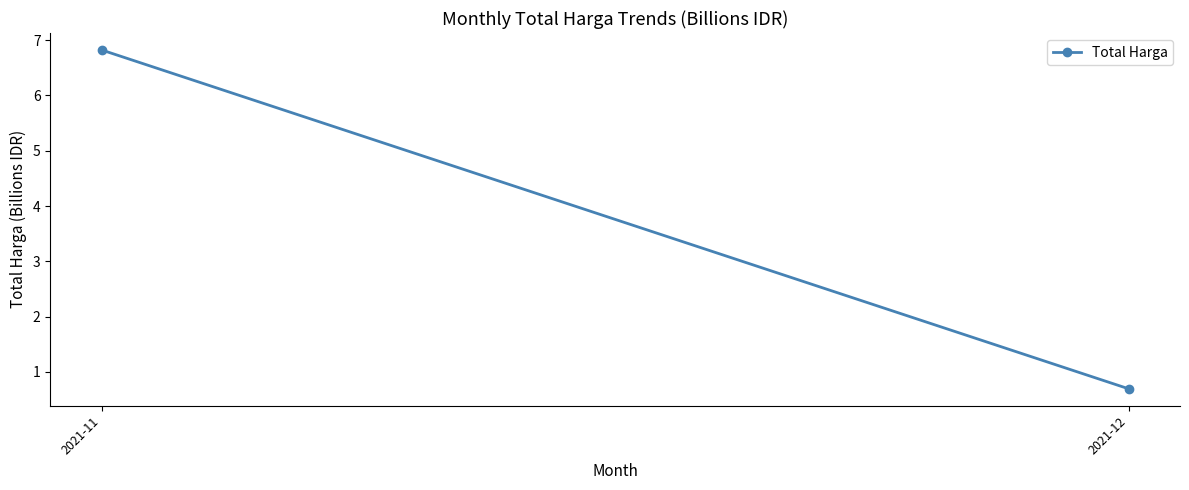

What is the change in value from 2021-11 to 2021-12?

-6.1